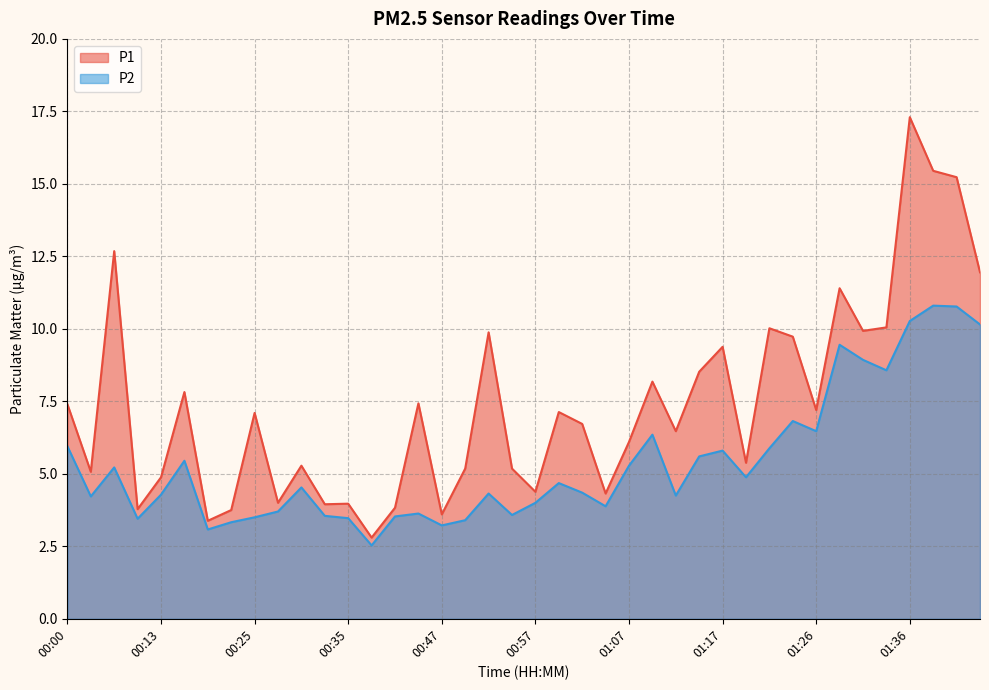

True or false: P1 and P2 cross at least once.

False